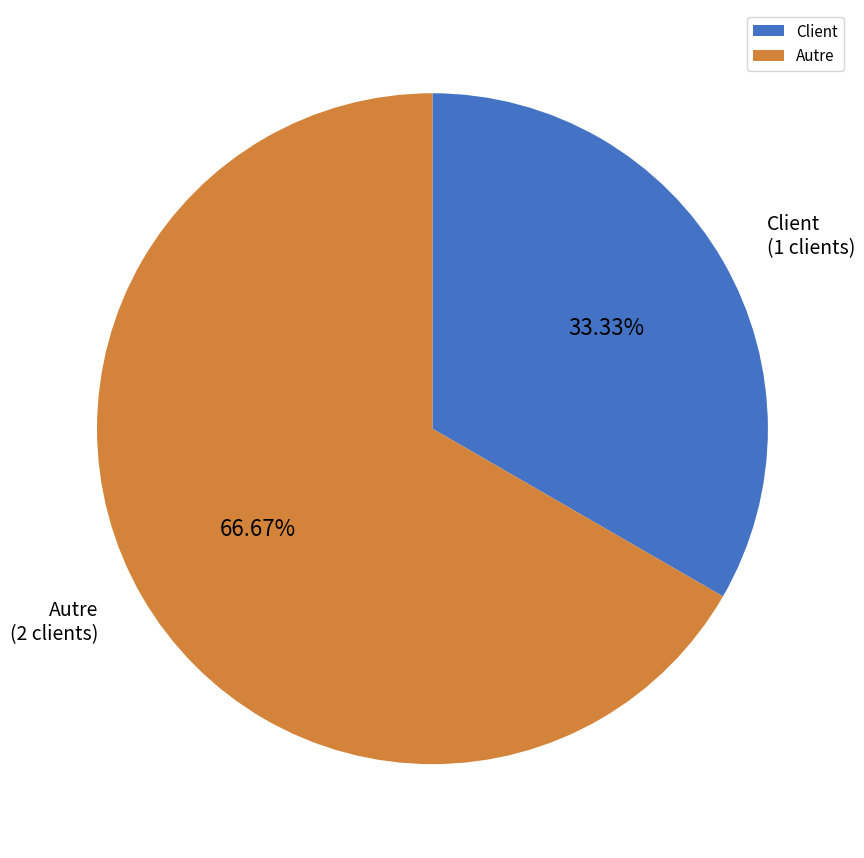

Count the number of slices in the pie.

2